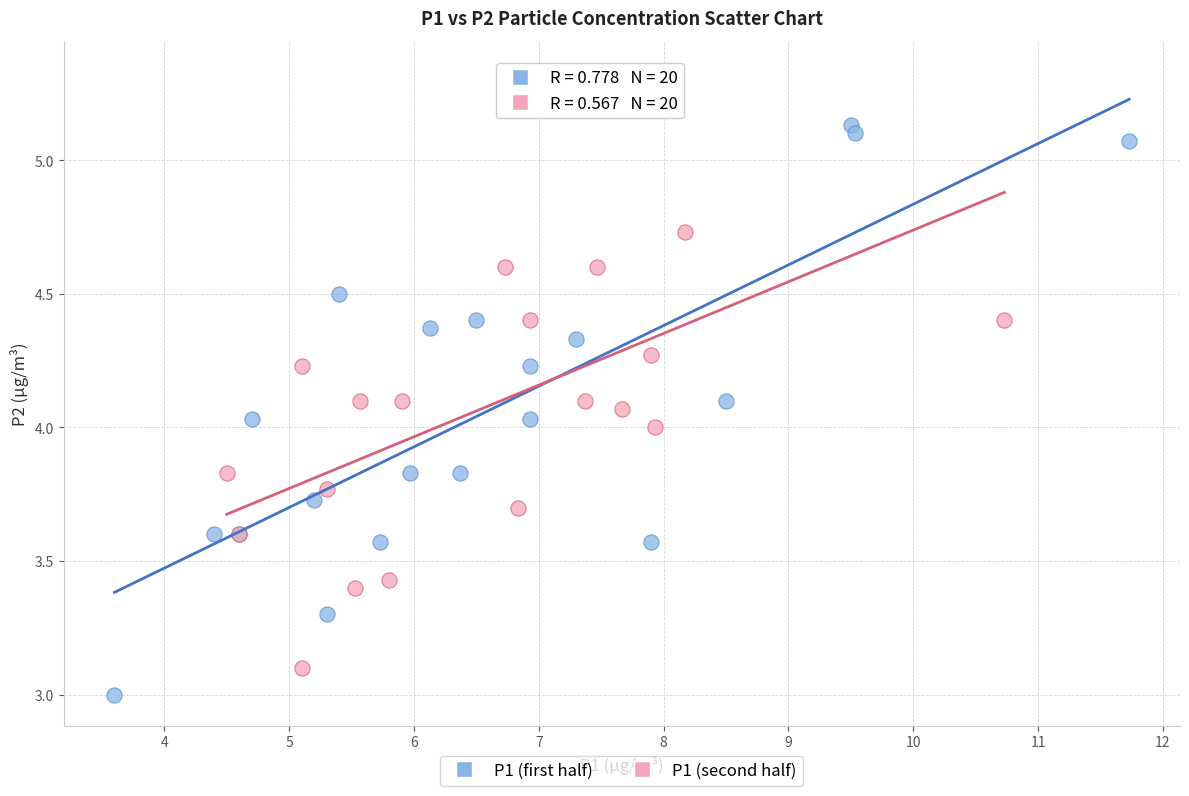

Which series has the largest Y range (max minus min)?

P1 (second half)